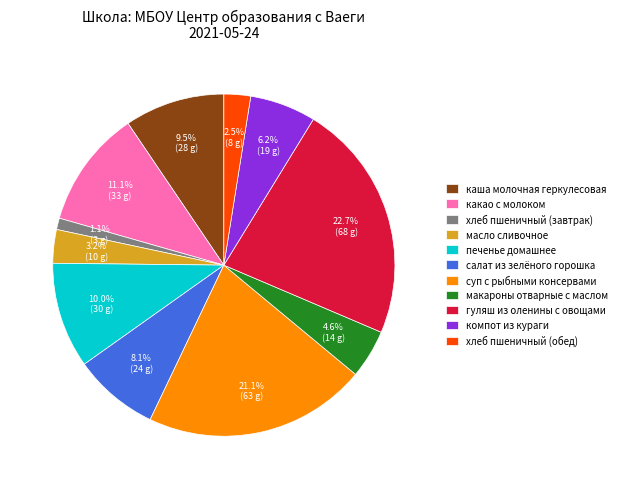

Is it true that макароны отварные с маслом is 5% of the pie?

True